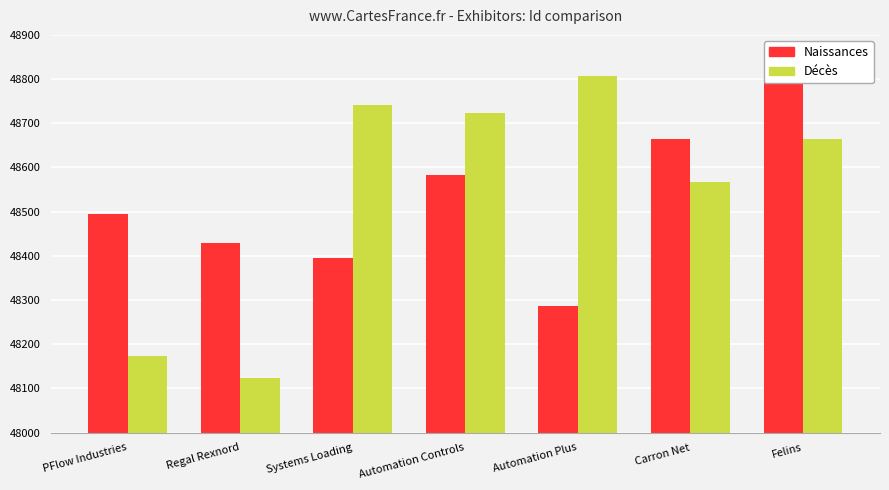

Are the bars grouped side by side (vs. stacked)?

Yes